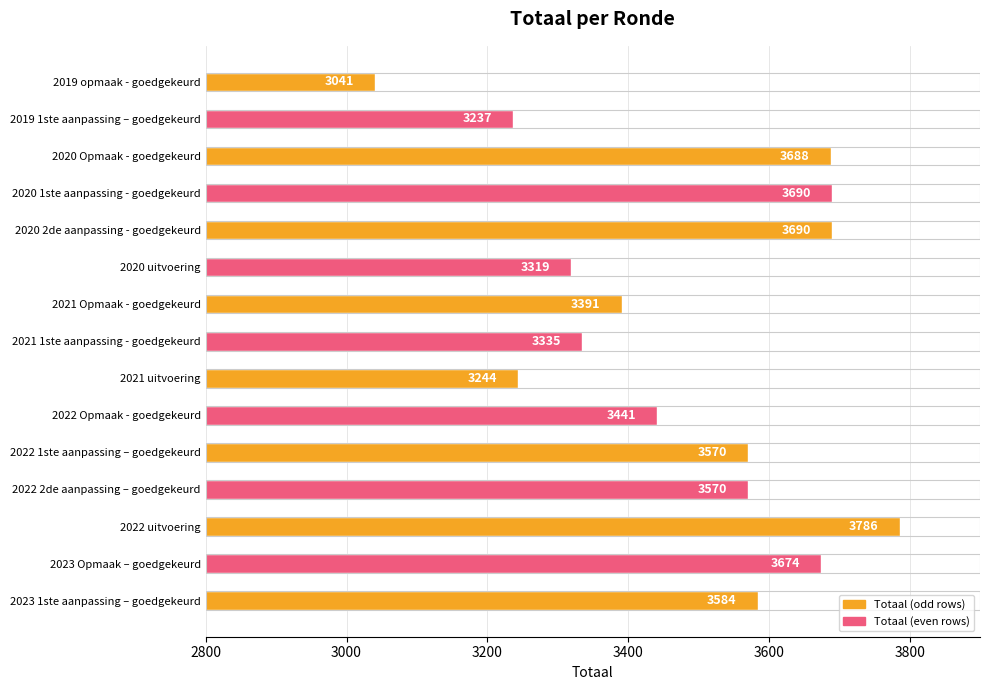

Reading top to bottom, extract all data points from this chart.

3041	3237	3688	3690	3690	3319	3391	3335	3244	3441	3570	3570	3786	3674	3584